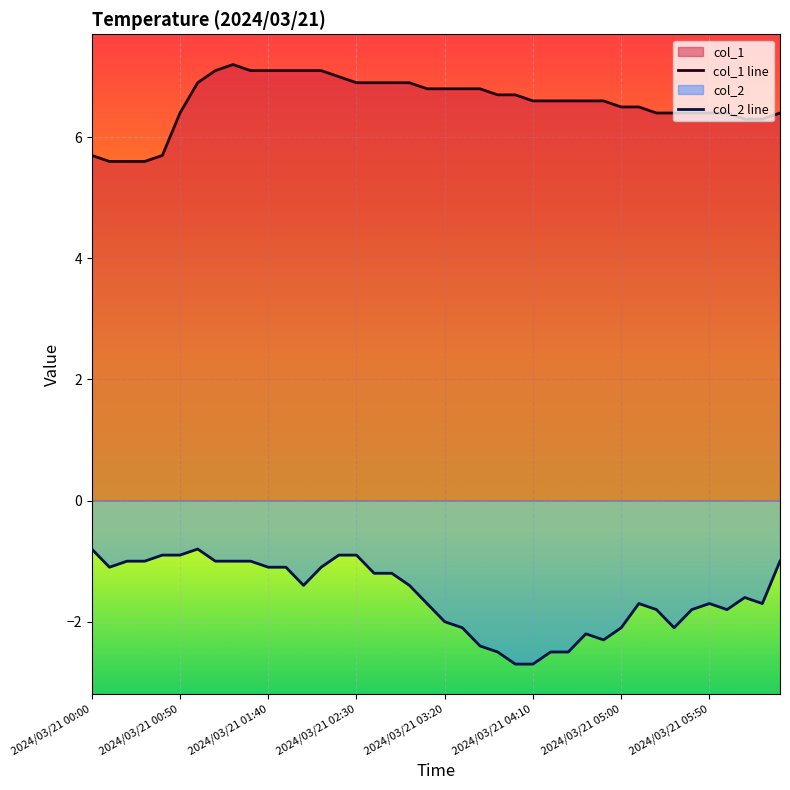

True or false: col_1 line and col_2 line intersect in this chart.

False